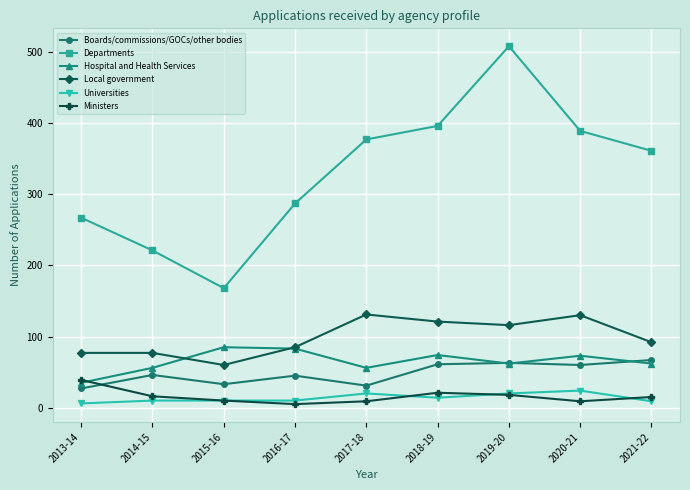

At how many categories does at least one series exceed 97?

9